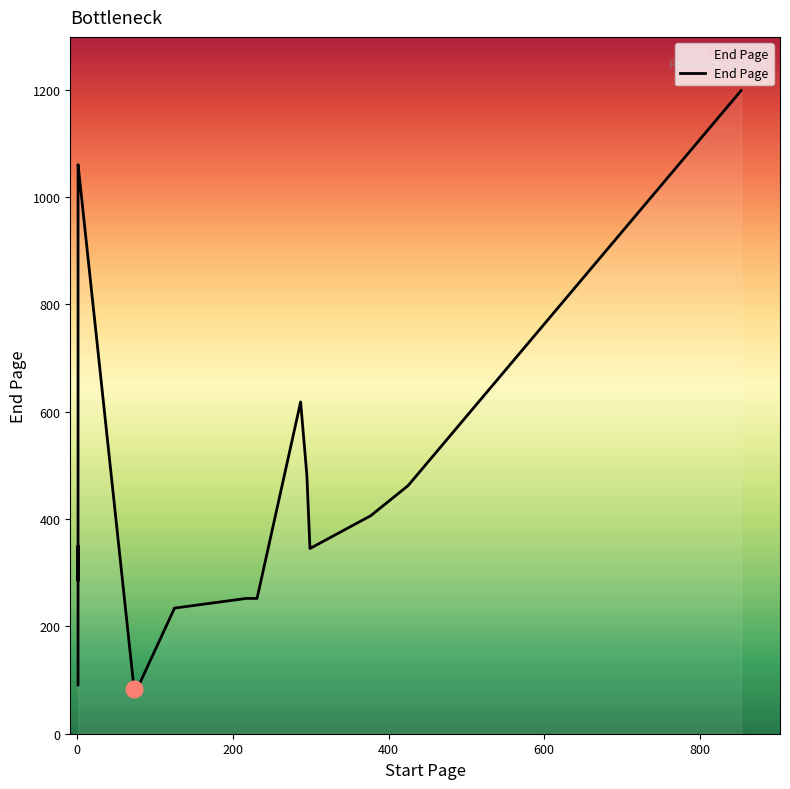

How many lines are shown in the chart?

1